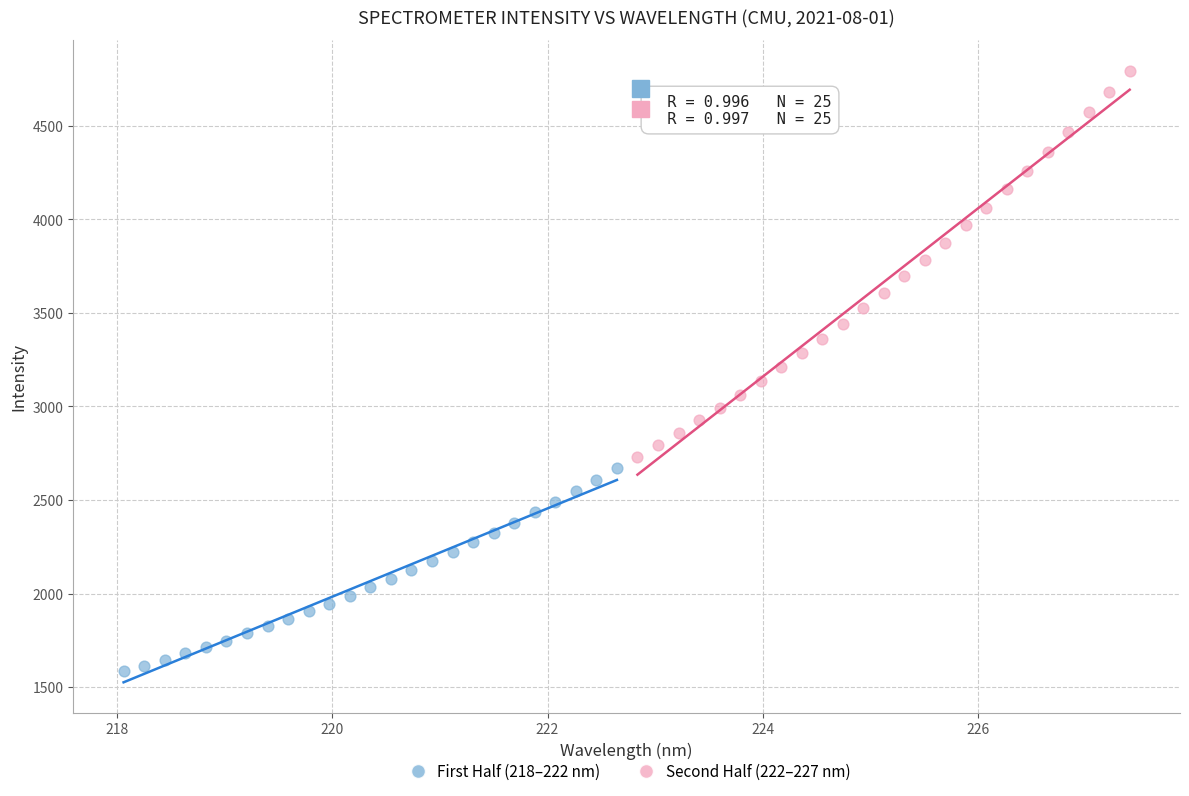

Which series has the widest spread of Y values?

Second Half (222–227 nm)